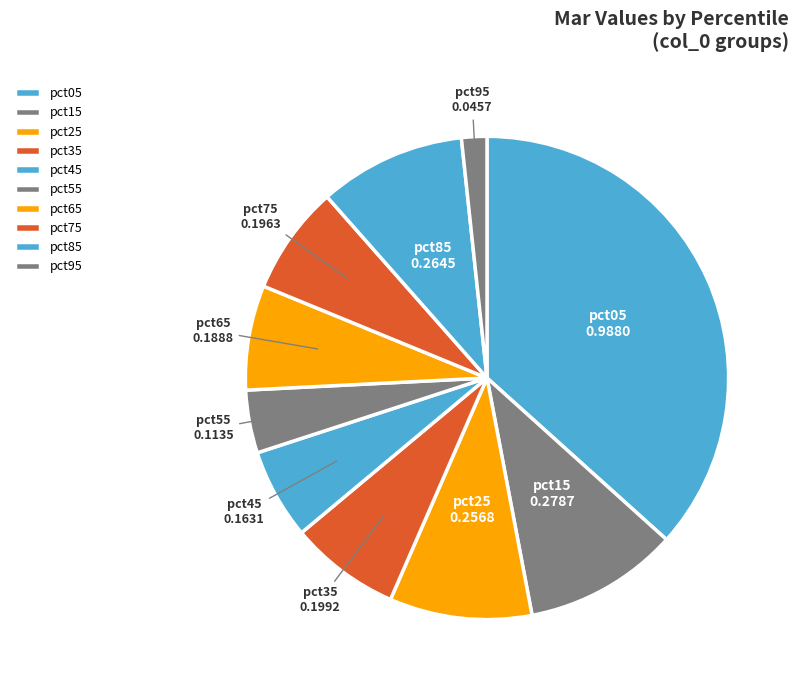

Which slice is the smallest?

pct95